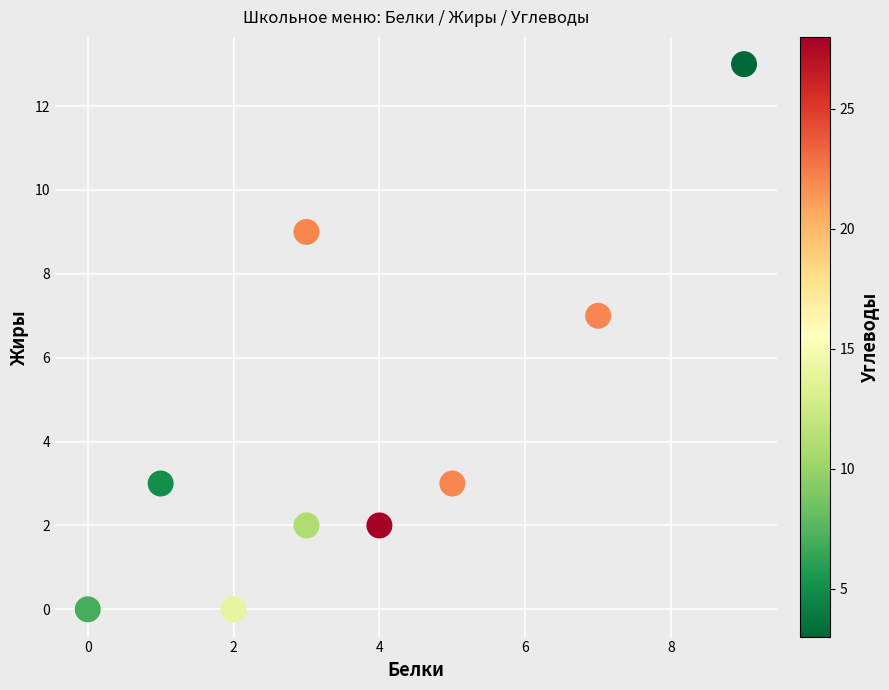

What Y value in the scatter plot is closest to 6?

7